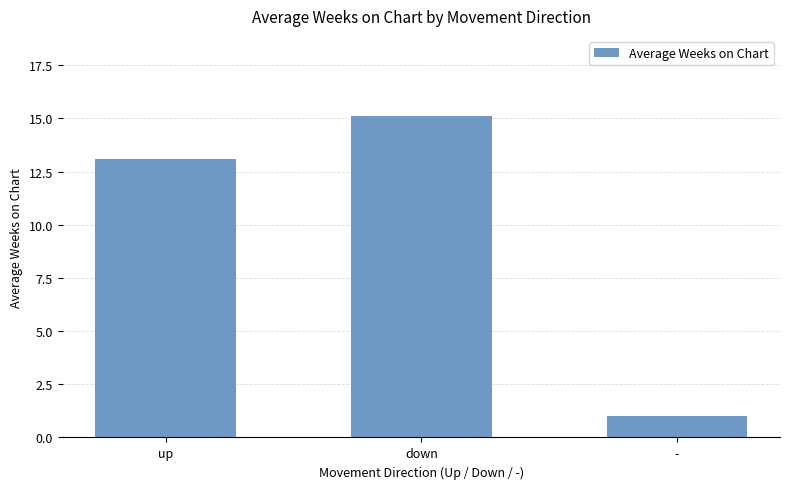

How many data points are less than 13?

1